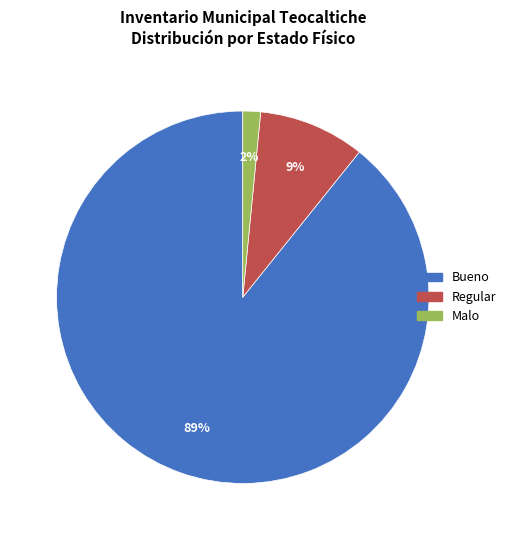

Is there a majority slice in this chart?

Yes